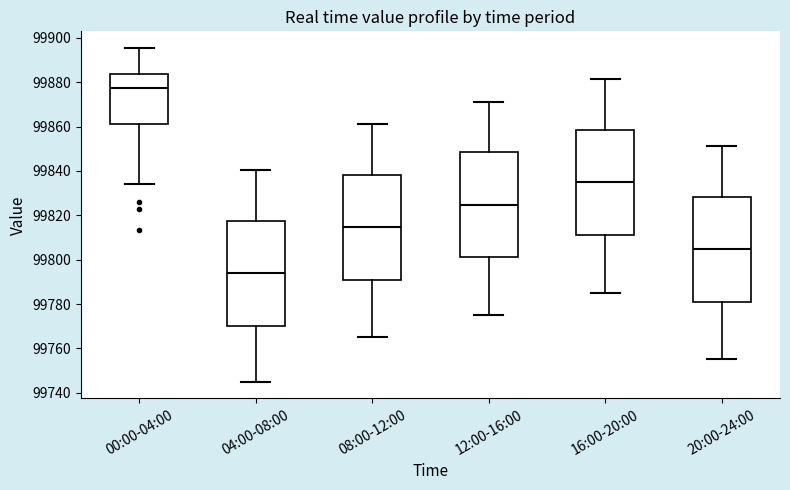

Reading left to right, transcribe this box plot: for each box, give where its median line is, the range the box spans, and where its two whiskers end, as read against the y-axis. The values are not printed on the chart, so give them approximately, as read against the axis.

00:00-04:00: median 99878, box 99862 to 99884, whiskers 99834 to 99896
04:00-08:00: median 99794, box 99770 to 99818, whiskers 99746 to 99840
08:00-12:00: median 99814, box 99790 to 99838, whiskers 99766 to 99862
12:00-16:00: median 99824, box 99802 to 99848, whiskers 99776 to 99872
16:00-20:00: median 99834, box 99812 to 99858, whiskers 99786 to 99882
20:00-24:00: median 99804, box 99780 to 99828, whiskers 99756 to 99852